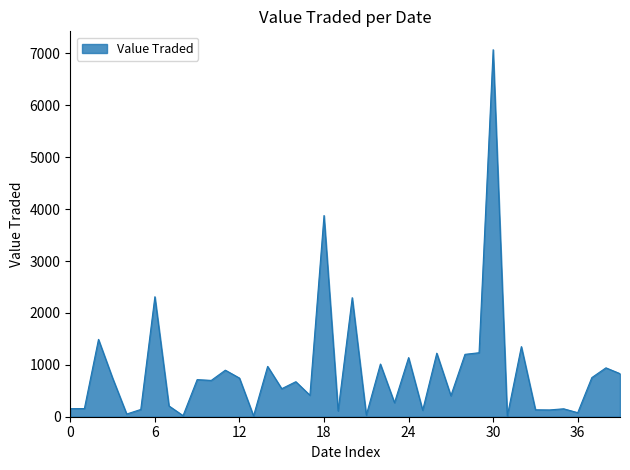

What is the maximum value shown in the chart?

7072